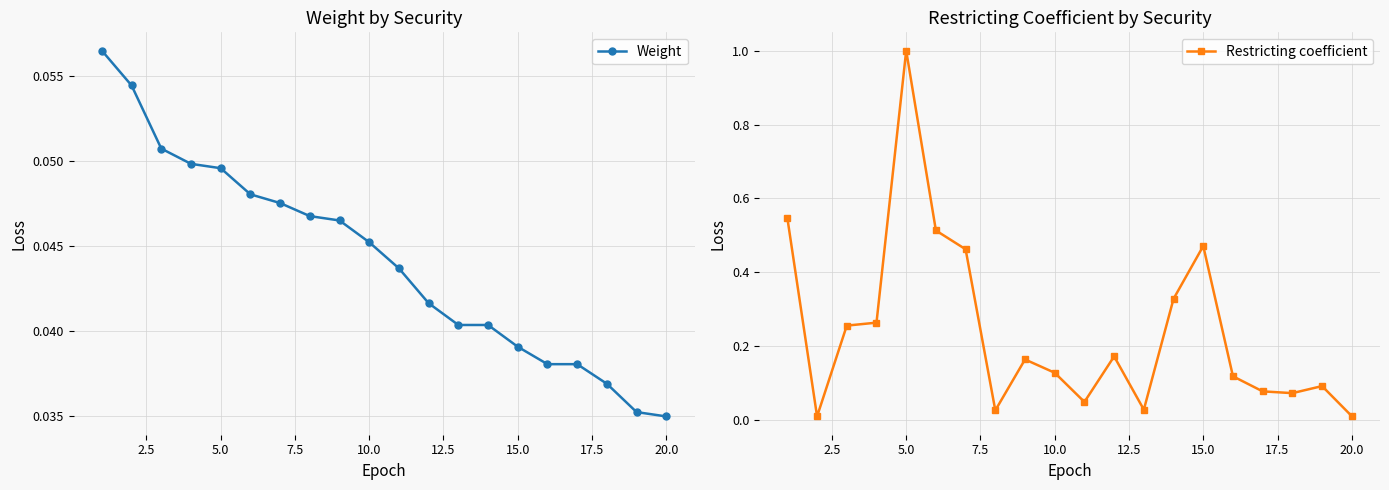

True or false: Restricting coefficient has more than 2 points higher than both neighbors.

True